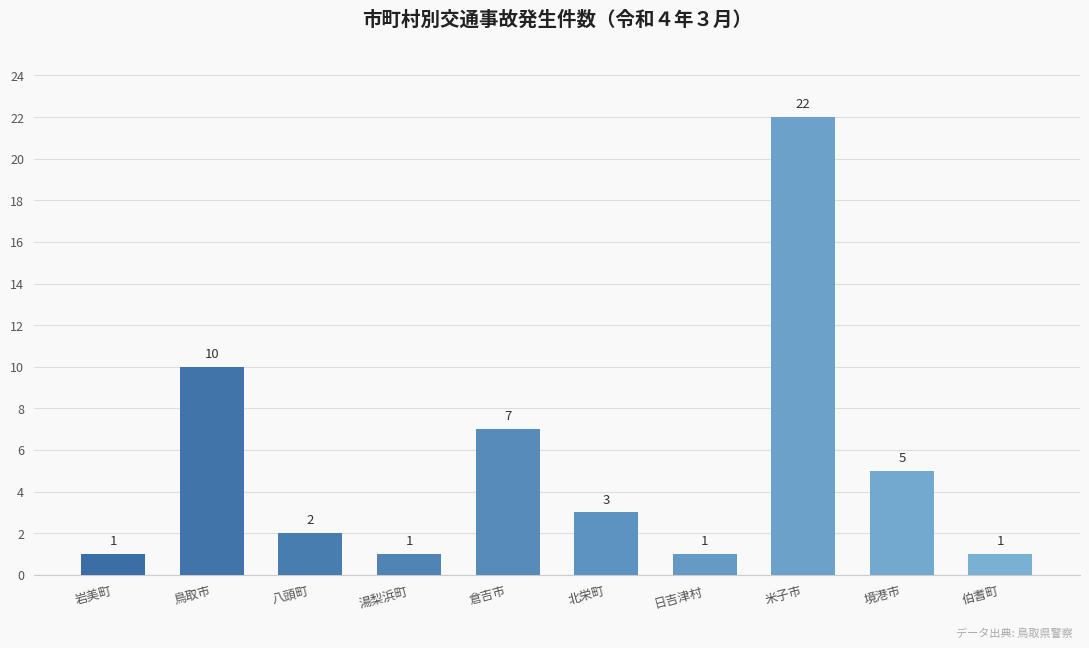

Reading left to right, extract all data points from this chart.

1	10	2	1	7	3	1	22	5	1